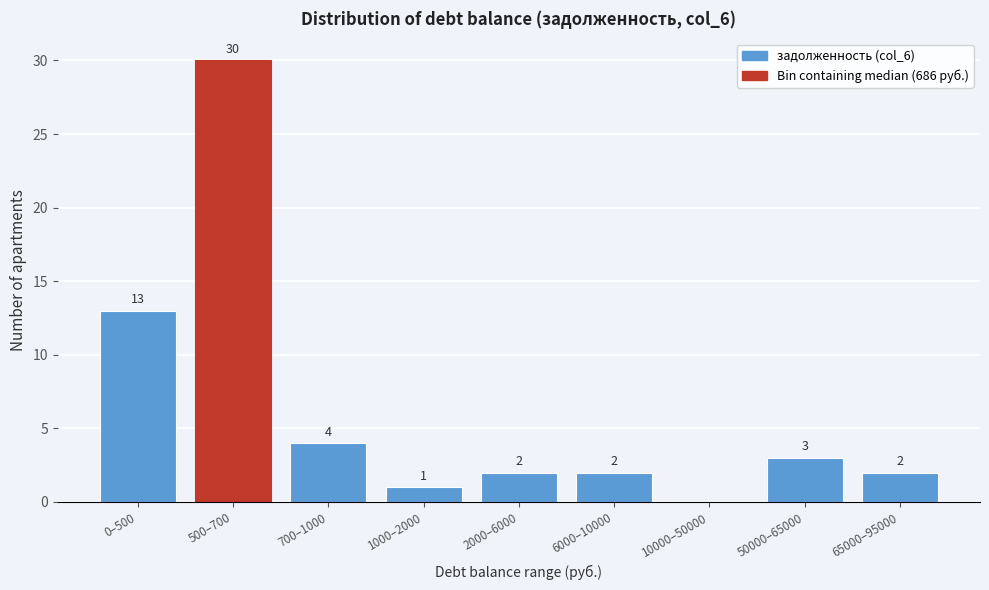

Reading left to right, extract all data points from this chart.

0–500=13	500–700=30	700–1000=4	1000–2000=1	2000–6000=2	6000–10000=2	10000–50000=0	50000–65000=3	65000–95000=2